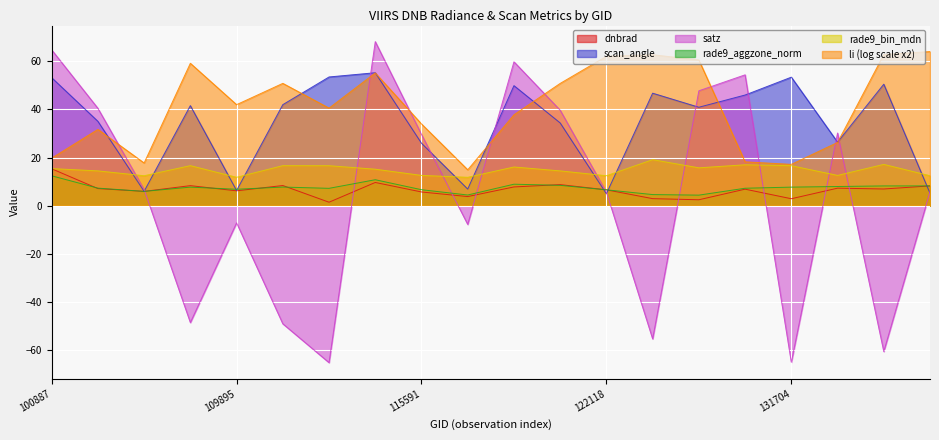

At which category is the sum across all series the highest?

100887